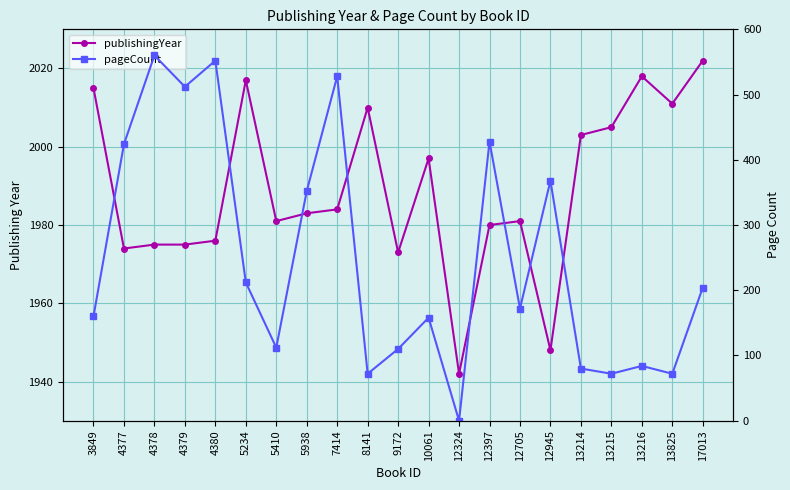

In pageCount, how many points are lower than both neighbors (excluding endpoints)?

7